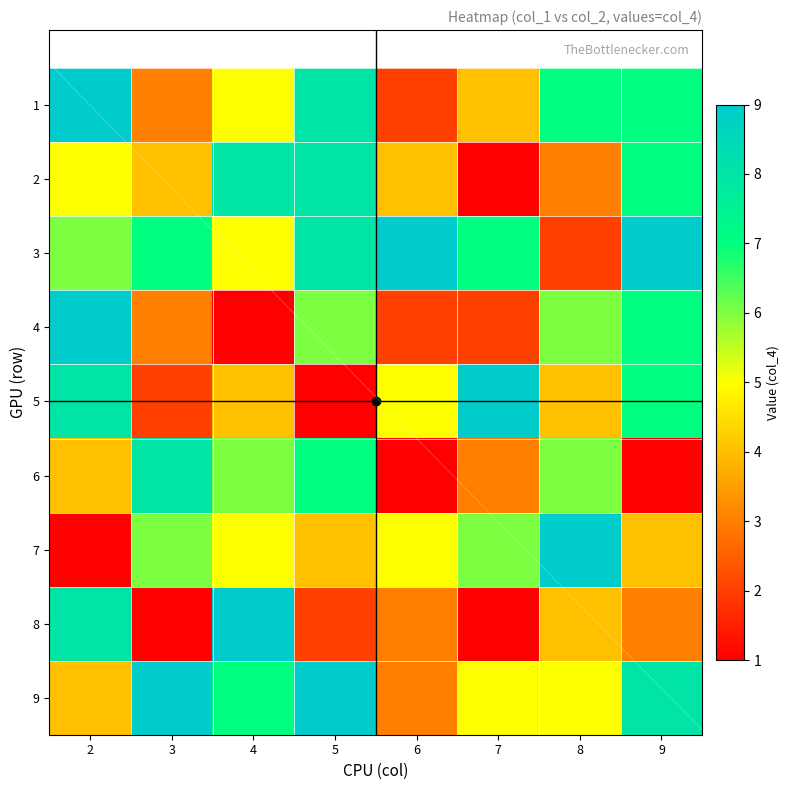

At which label does 9 reach its peak?

3